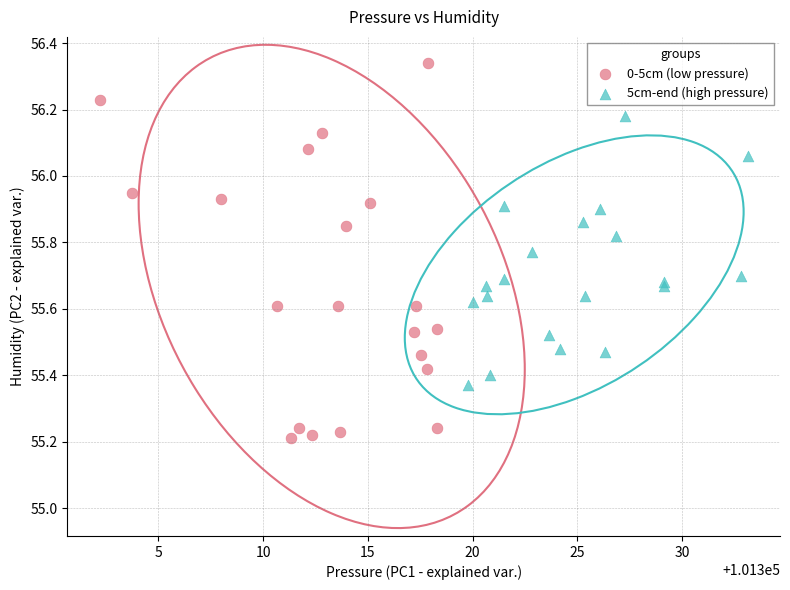

Which series reaches the minimum Y coordinate?

0-5cm (low pressure)